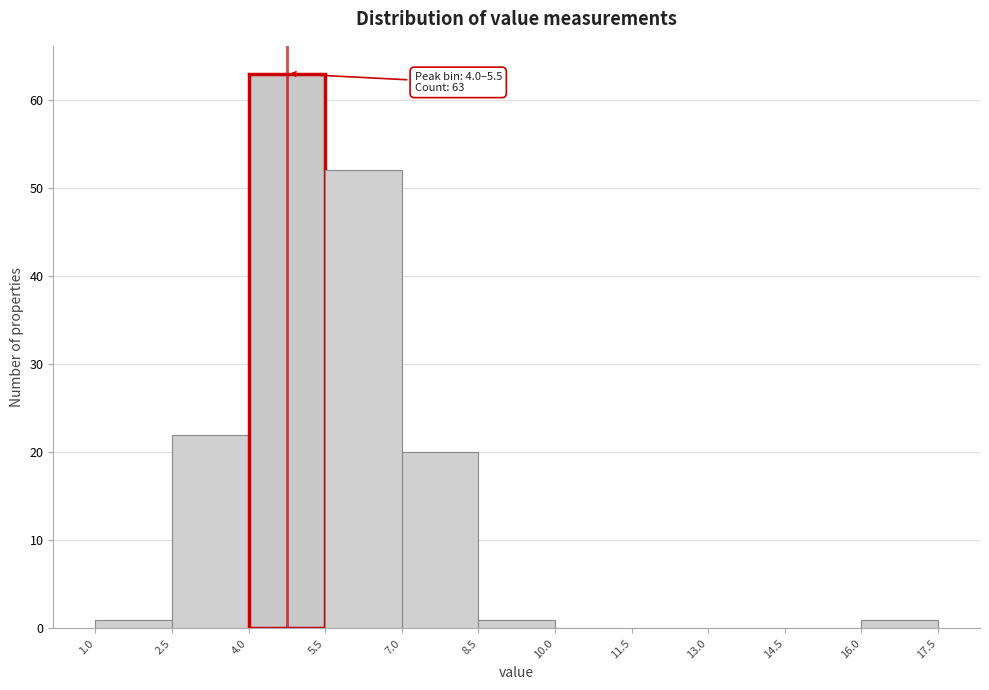

Over which range of the x-axis is the bar tallest?

4.0 to 5.5